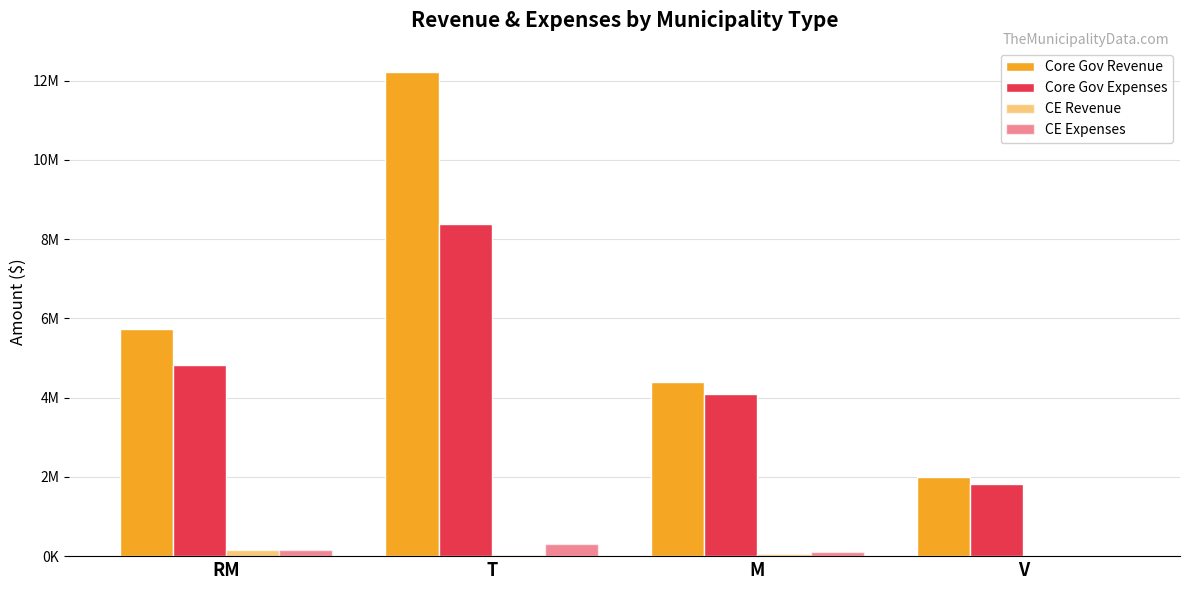

What is the label of the 4th bar from the right?

RM